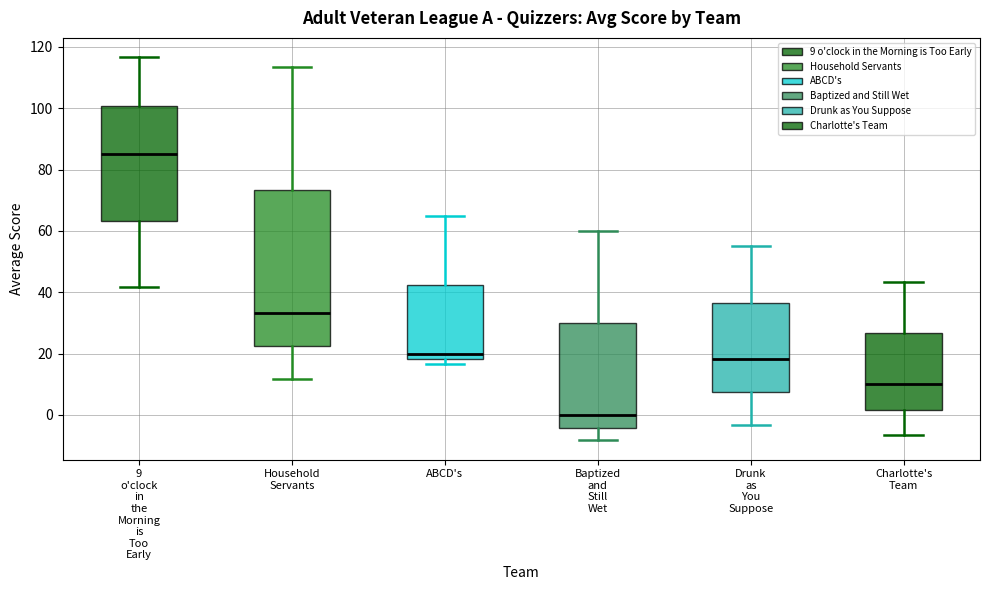

Reading left to right, read every box against the y-axis: the position of its median line, the range the box covers, and the ends of its whiskers. The values are not printed on the chart, so give them approximately, as read against the axis.

9 o'clock in the Morning is Too Early: median 86, box 64 to 100, whiskers 42 to 116
Household Servants: median 34, box 22 to 74, whiskers 12 to 114
ABCD's: median 20, box 18 to 42, whiskers 16 to 66
Baptized and Still Wet: median 0, box -4 to 30, whiskers -8 to 60
Drunk as You Suppose: median 18, box 8 to 36, whiskers -4 to 56
Charlotte's Team: median 10, box 2 to 26, whiskers -6 to 44